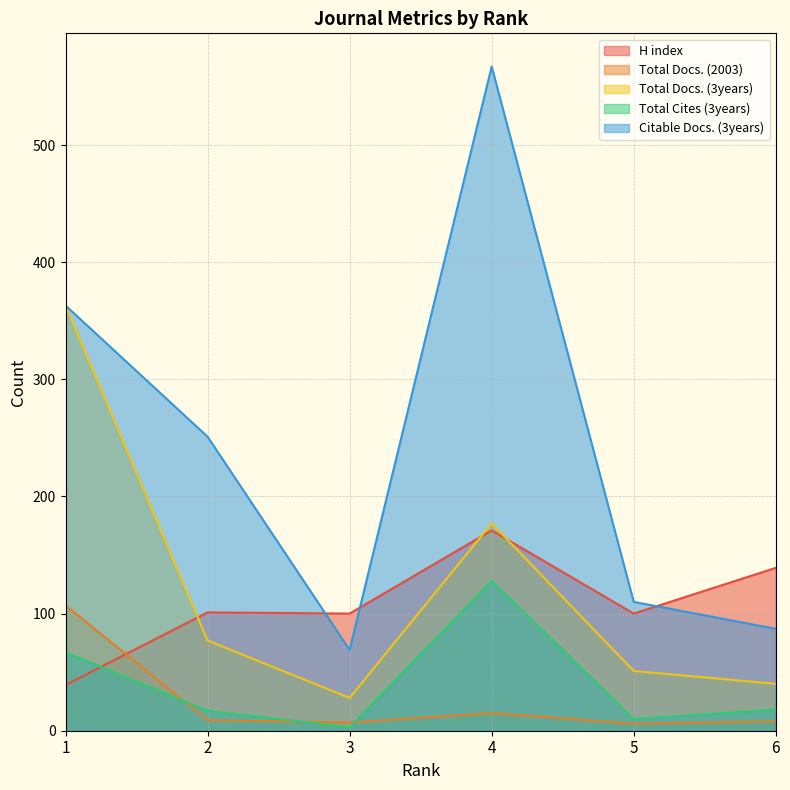

How many values in the Total Docs. (2003) series exceed 9?

2